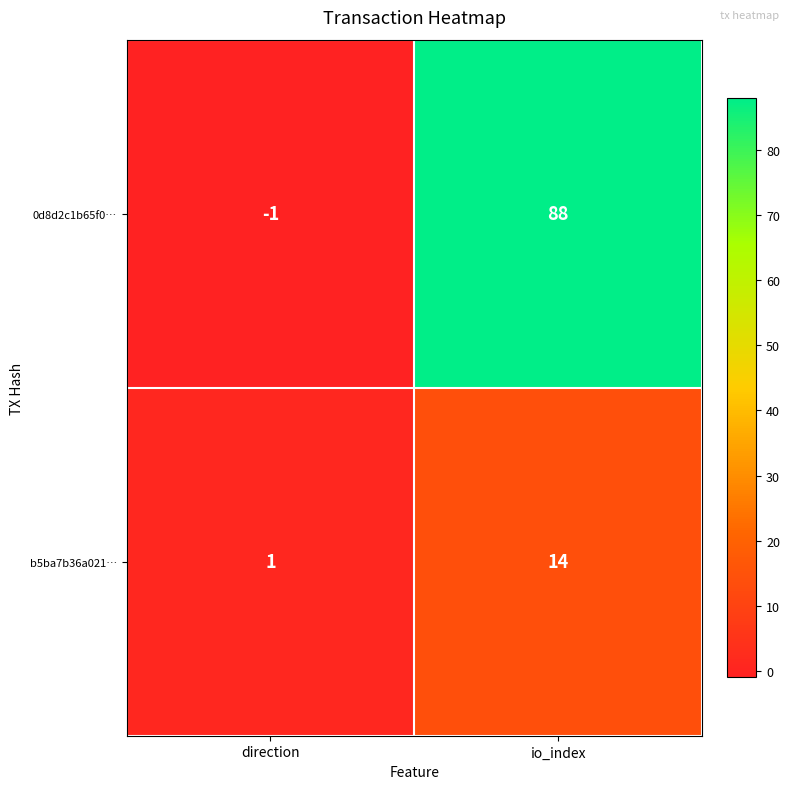

Rank the series by their maximum value, from lowest to highest.

b5ba7b36a021…, 0d8d2c1b65f0…